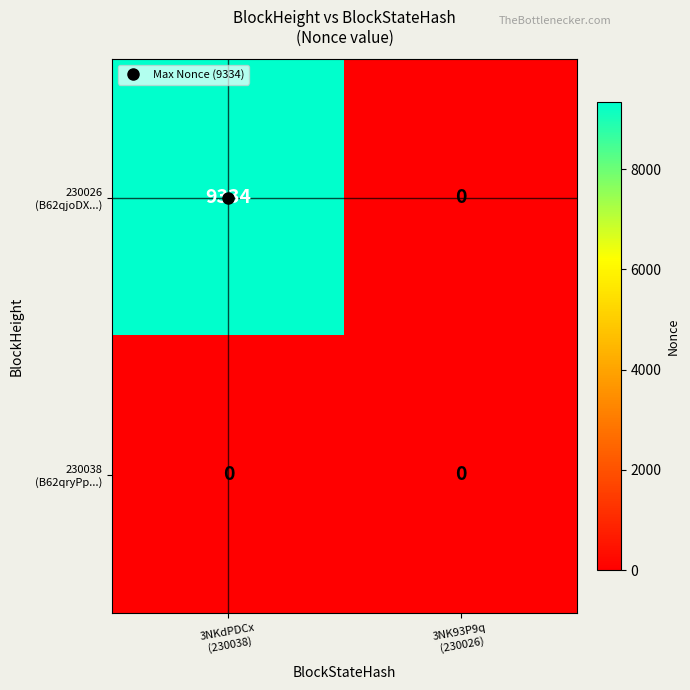

What is the greatest value displayed?

9334